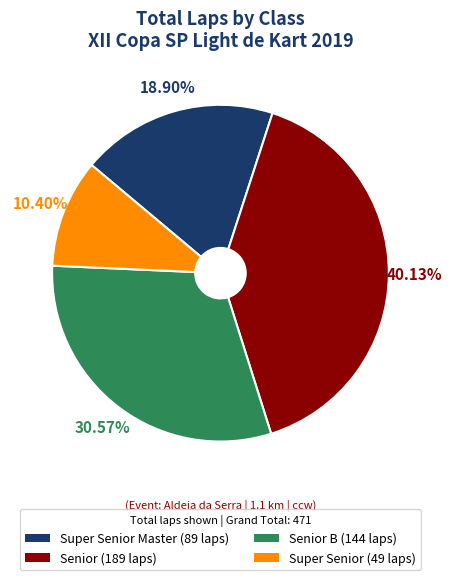

Do Super Senior Master (89 laps) and Senior B (144 laps) together represent more than half of the pie?

No